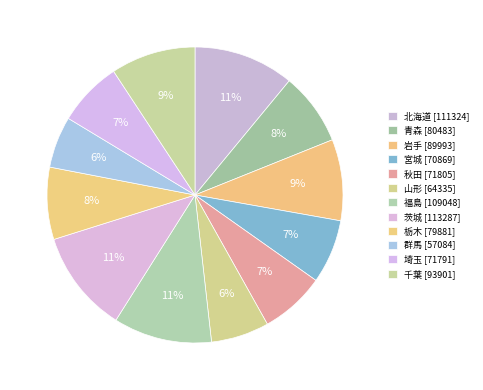

What is the total percentage of 栃木 and 北海道?

18.9%